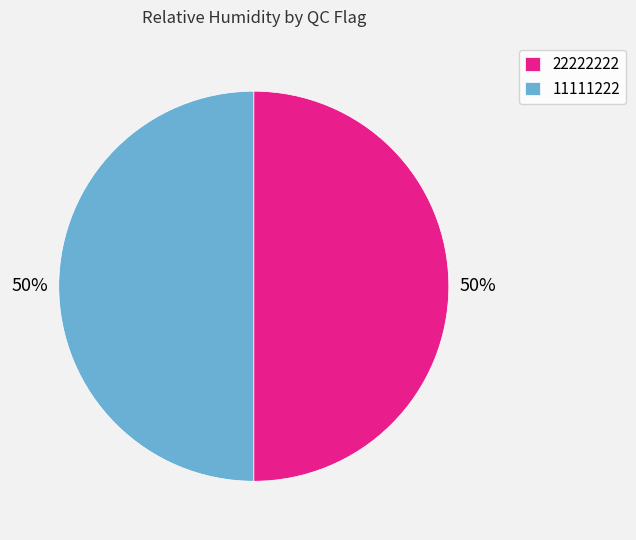

Combined, do 22222222 and 11111222 account for over 50%?

Yes